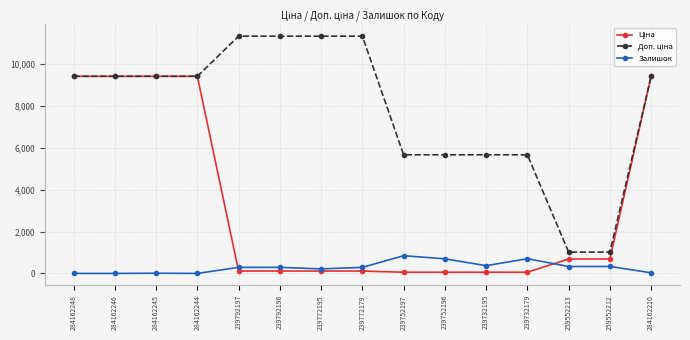

What is the maximum value shown in the chart?

11334.0